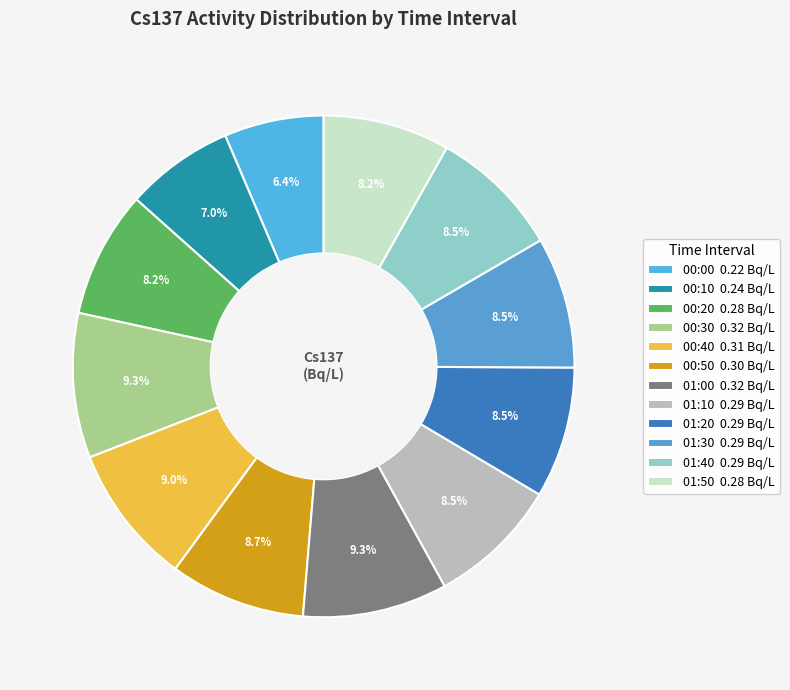

How many segments does this pie chart have?

12